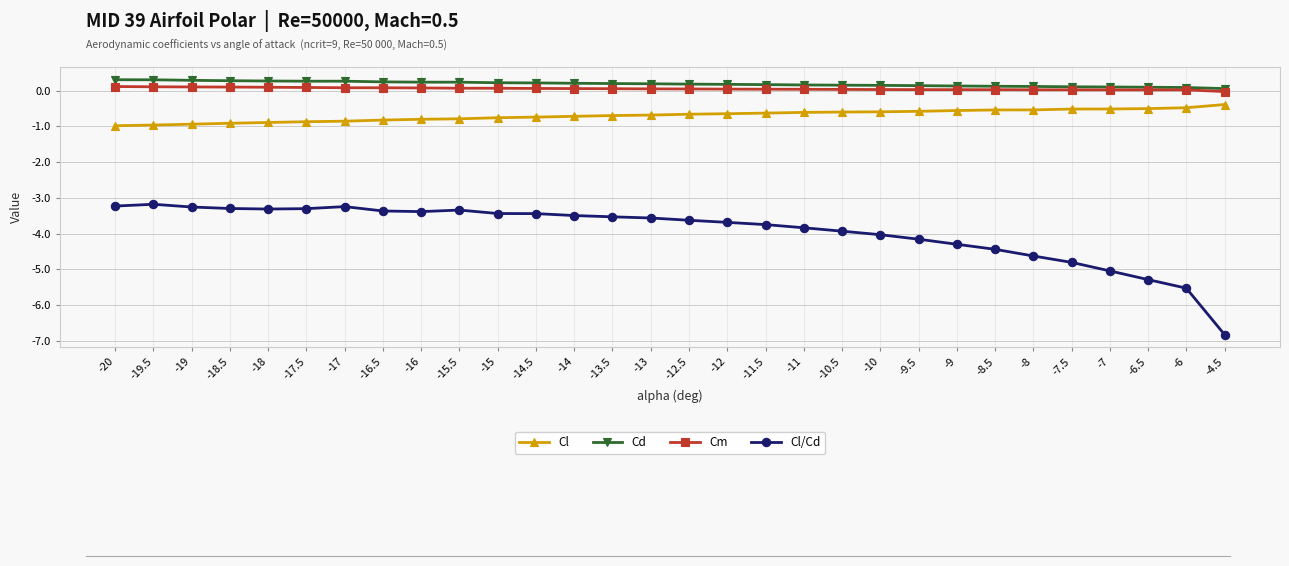

What is the spread (max minus min) of values at -6.5?

5.4